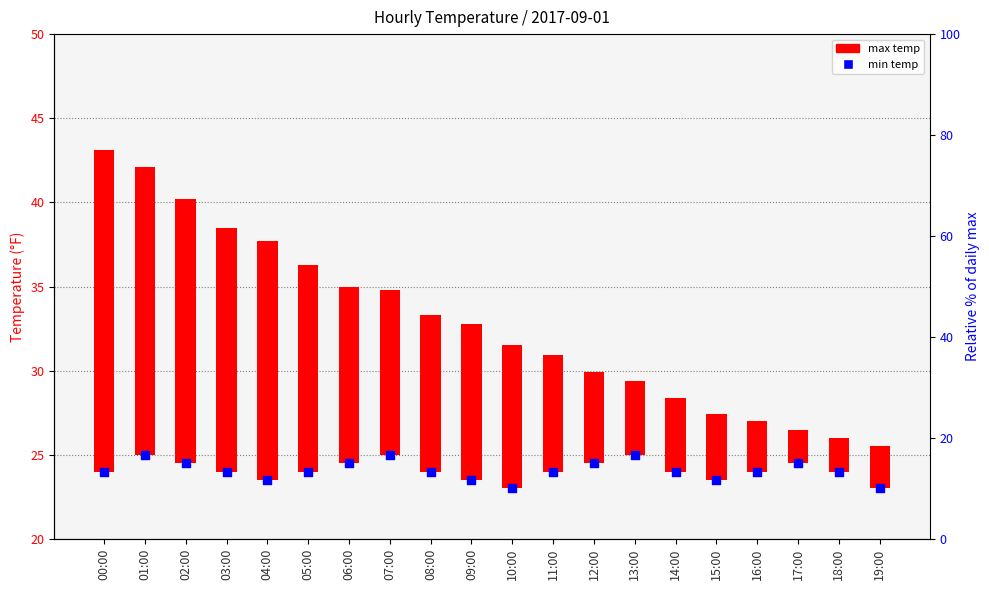

At how many categories does at least one series exceed 22?

20